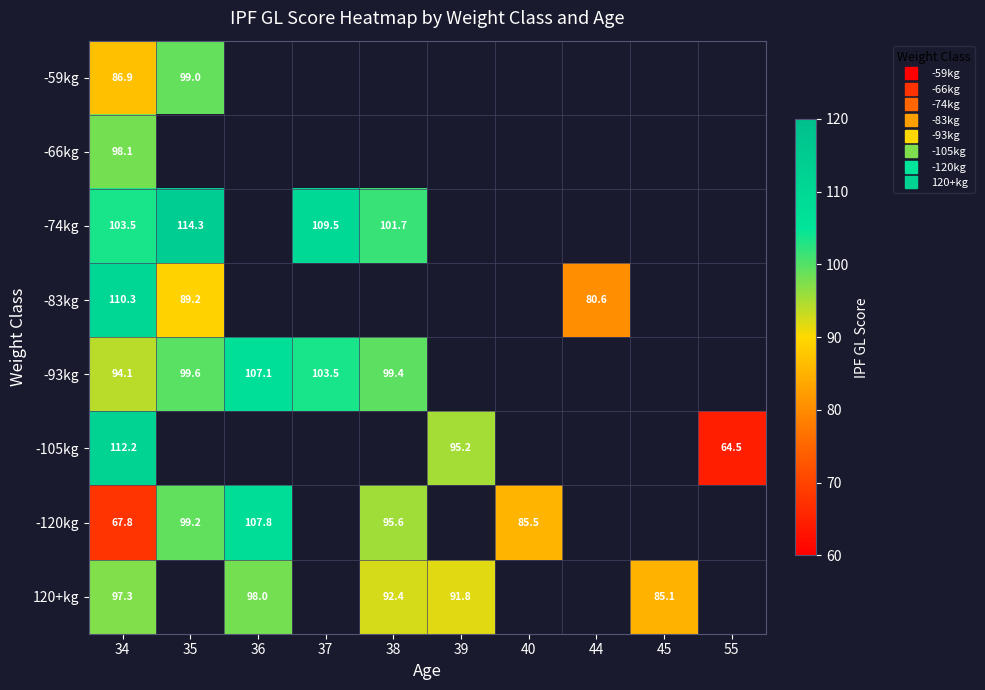

At which category is the sum across all series the highest?

34